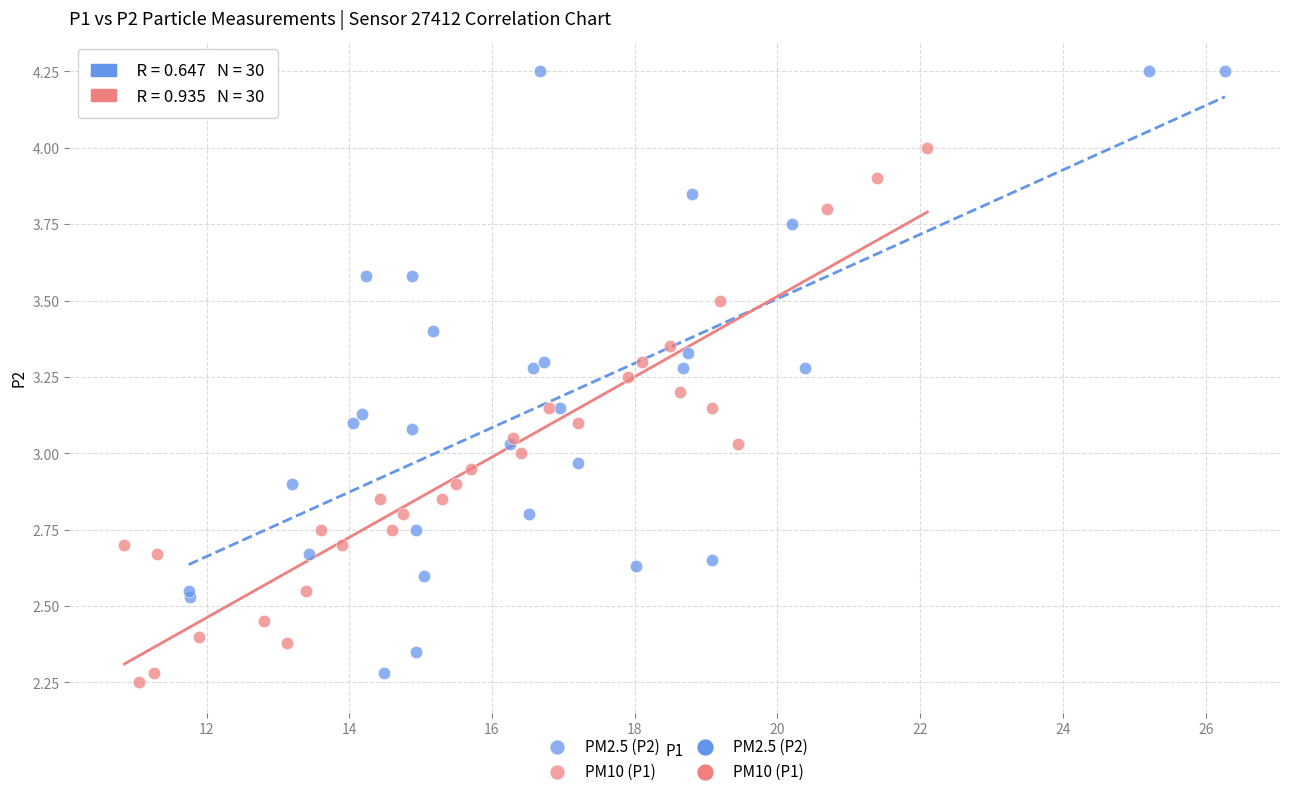

Which series contains the lowest Y value?

PM10 (P1)